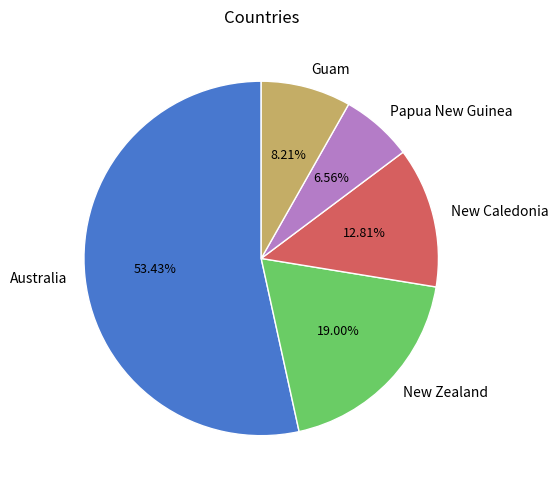

Does any single category account for the majority?

Yes